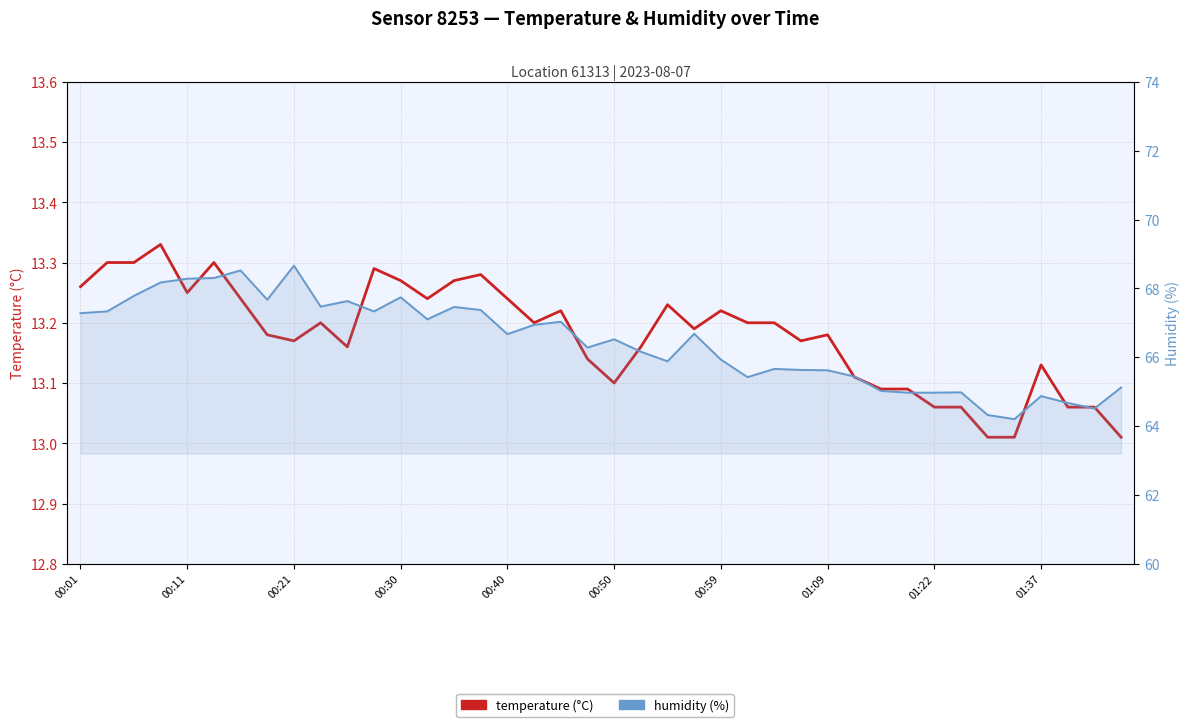

Reading left to right, extract all data points from this chart.

temperature: 13.3	13.3	13.3	13.3	13.2	13.3	13.2	13.2	13.2	13.2	13.2	13.3	13.3	13.2	13.3	13.3	13.2	13.2	13.2	13.1	13.1	13.2	13.2	13.2	13.2	13.2	13.2	13.2	13.2	13.1	13.1	13.1	13.1	13.1	13.0	13.0	13.1	13.1	13.1	13.0
humidity: 67.3	67.3	67.8	68.2	68.3	68.3	68.5	67.7	68.7	67.5	67.6	67.3	67.7	67.1	67.5	67.4	66.7	66.9	67.0	66.3	66.5	66.2	65.9	66.7	65.9	65.4	65.7	65.6	65.6	65.4	65.0	65.0	65.0	65.0	64.3	64.2	64.9	64.7	64.5	65.1